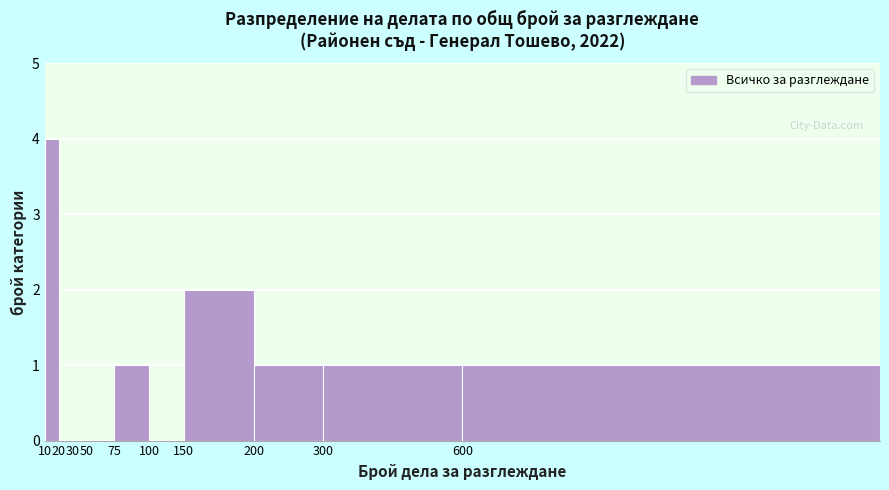

Reading right to left, what are all the values shown in this chart?

600=1	300=1	200=1	150=2	100=0	75=1	50=0	30=0	20=0	10=4